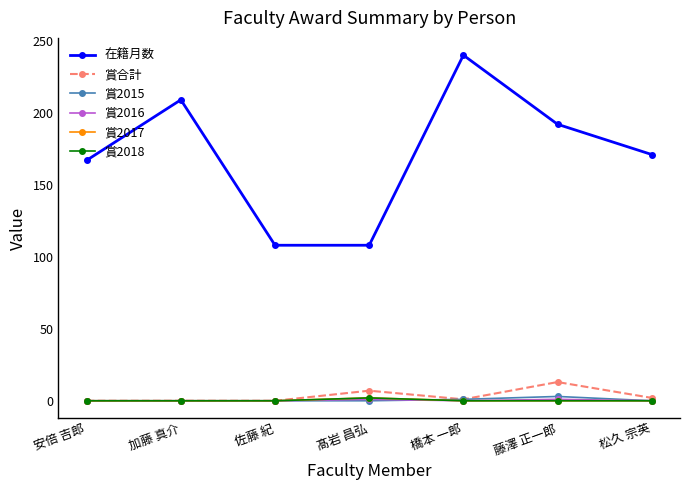

Is this an area chart (filled region under the line)?

No